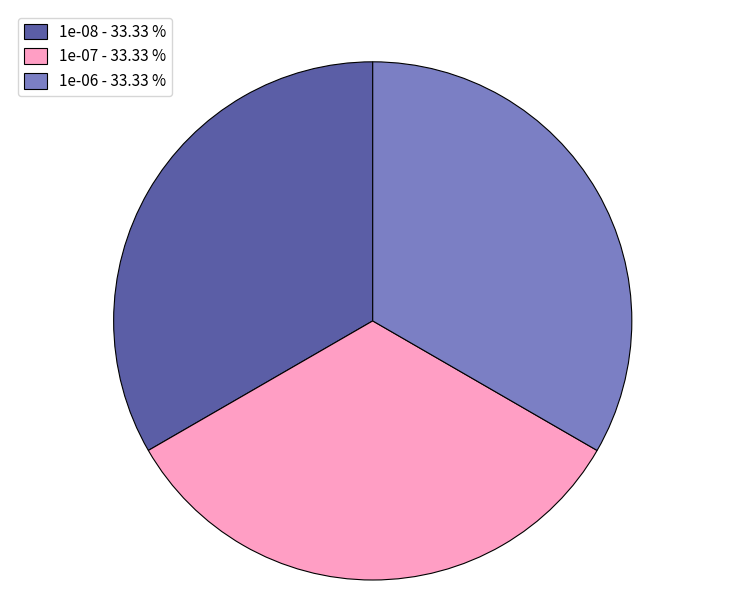

Is the sum of 1e-07 - 33.33 % and 1e-08 - 33.33 % greater than half?

Yes